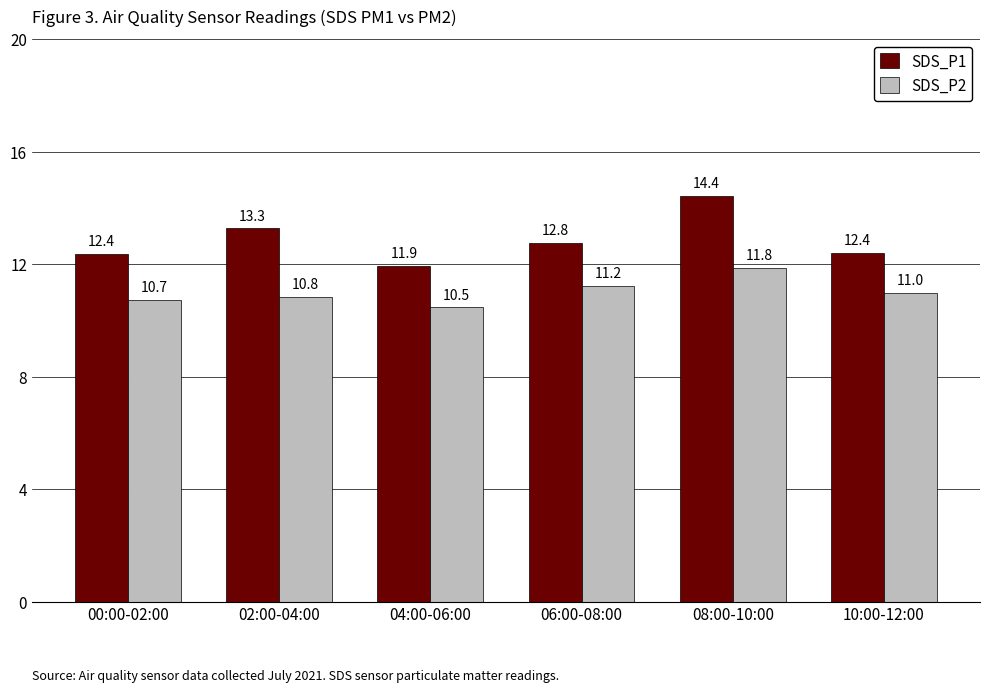

Rank the series at 04:00-06:00 from highest to lowest value.

SDS_P1, SDS_P2